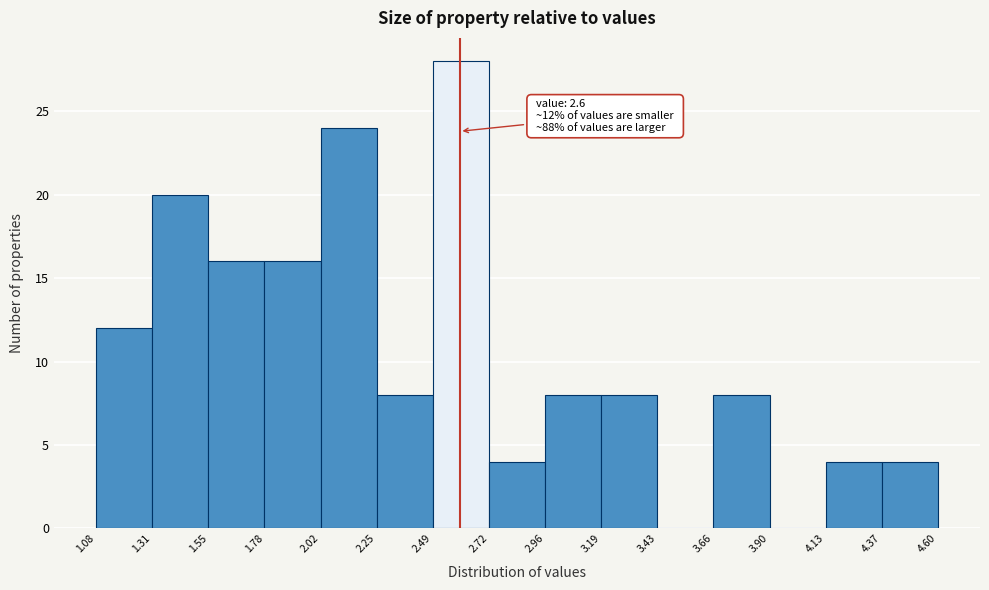

Over which range of the x-axis is the bar tallest?

2.49 to 2.72